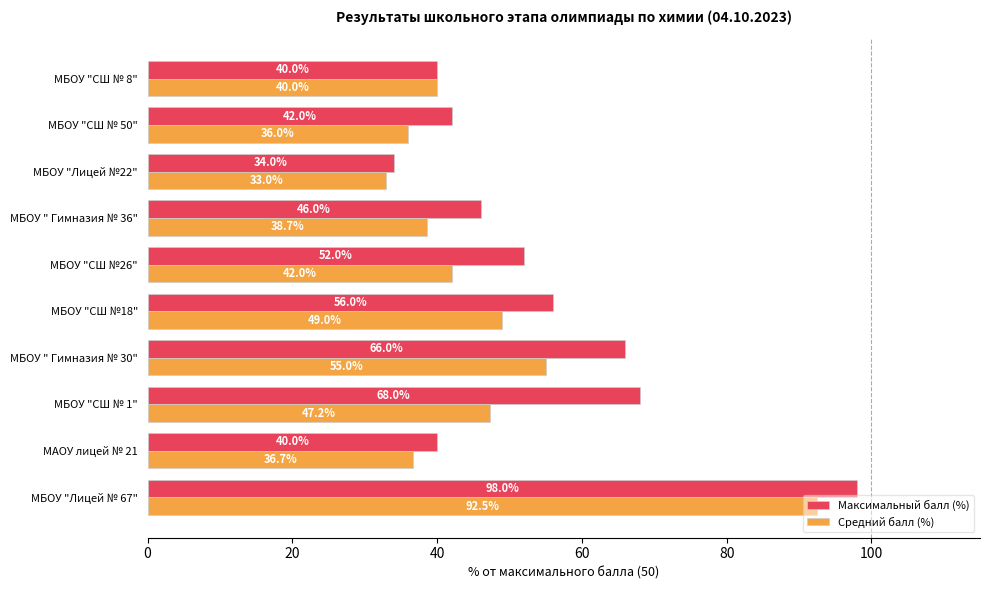

Between МАОУ лицей № 21 and МБОУ "Лицей №22", which series saw the biggest shift?

Максимальный балл (%)